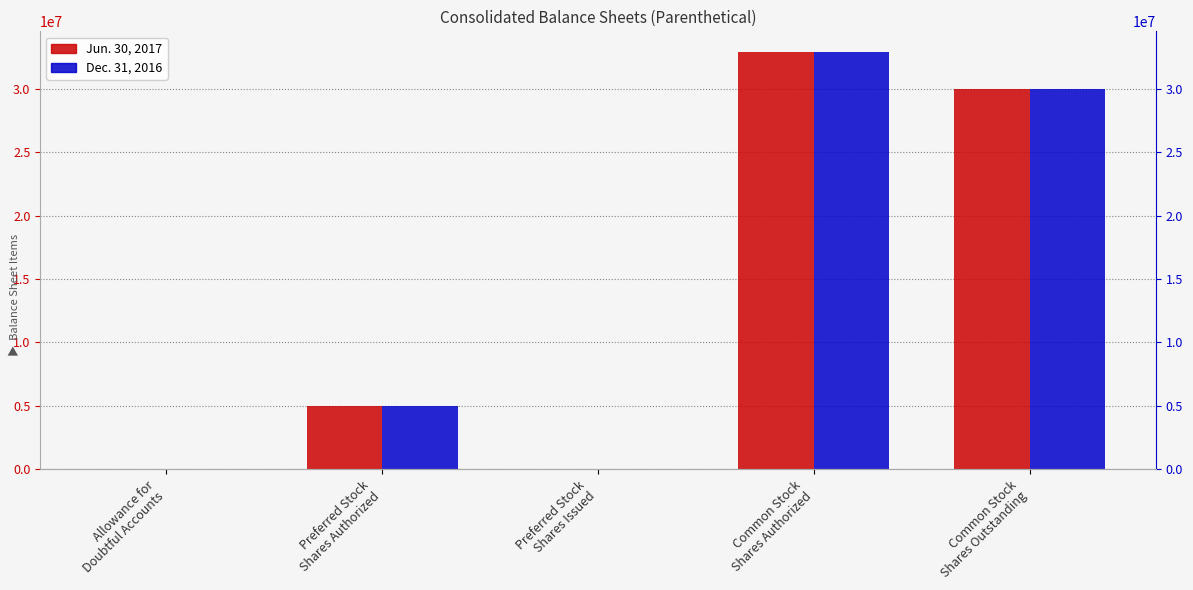

Rank the series at Common Stock
Shares Outstanding from highest to lowest value.

Dec. 31, 2016, Jun. 30, 2017